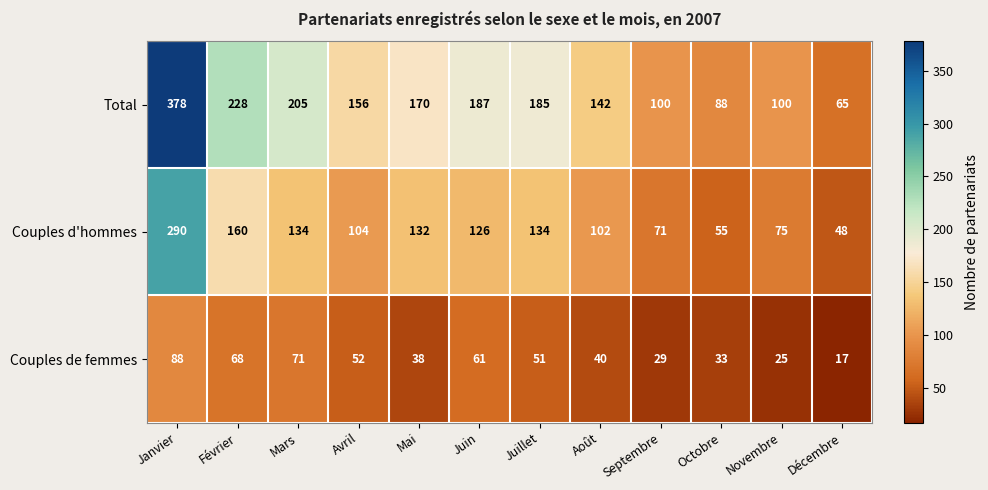

What is the difference between the Couples d'hommes values at Décembre and Novembre?

27